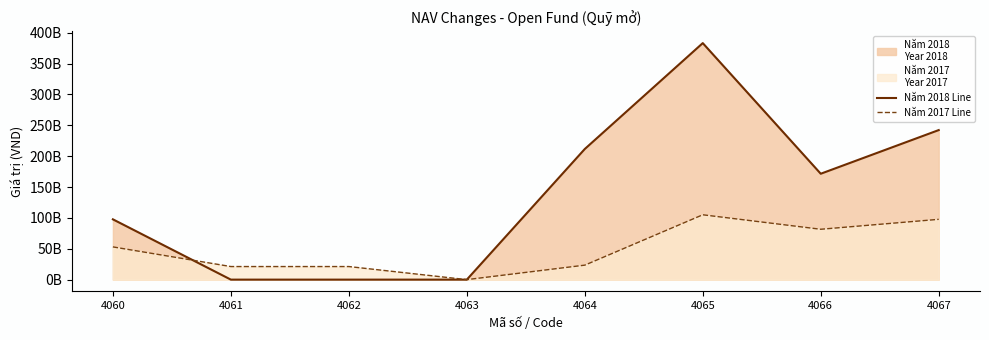

Which series changed the most between 4062 and 4066?

Năm 2018 Line